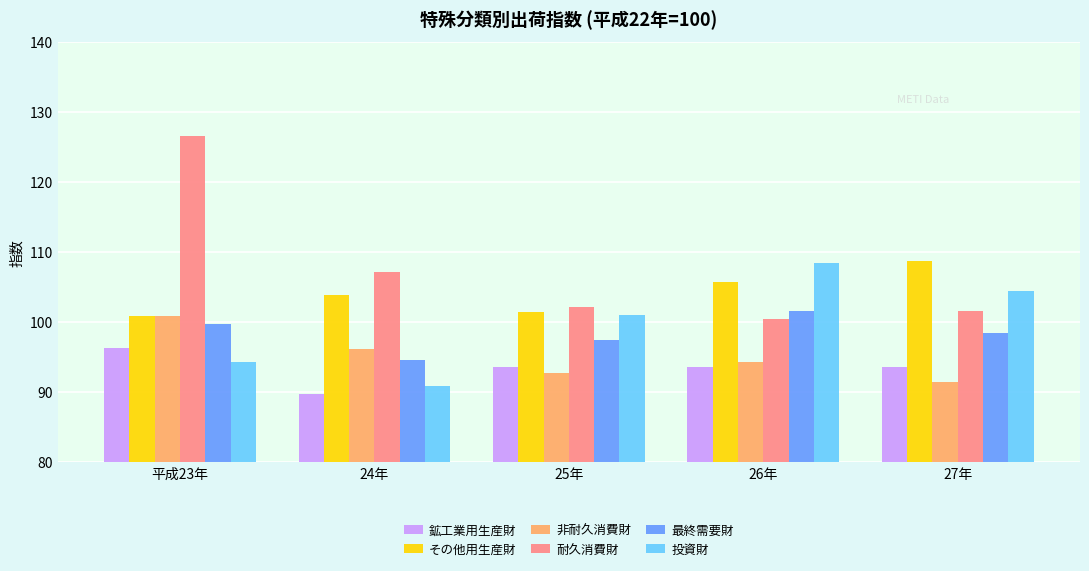

What is the value of the その他用生産財 bar at the 3rd from the left?

101.4